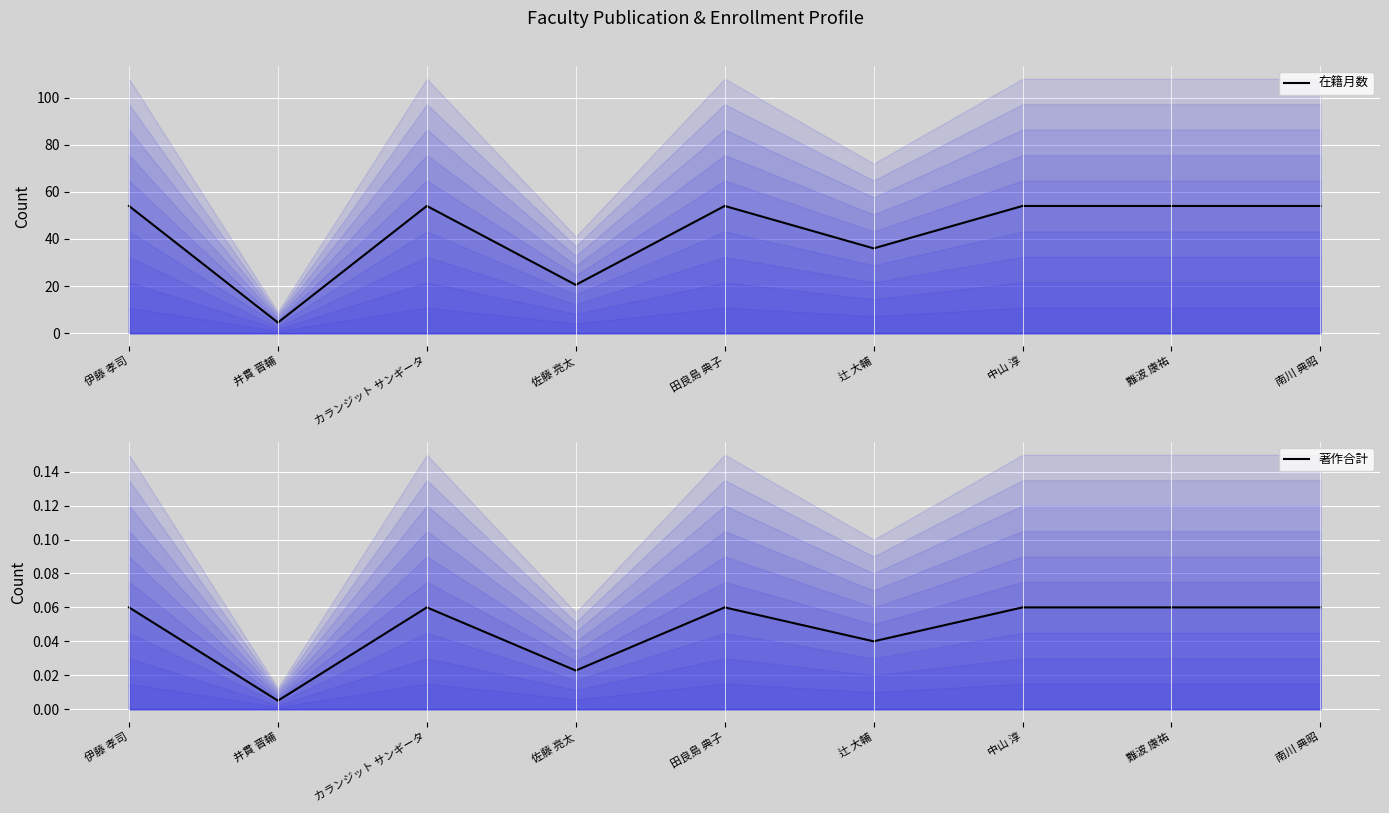

Count the 在籍月数 values in the range 36 to 54.

7